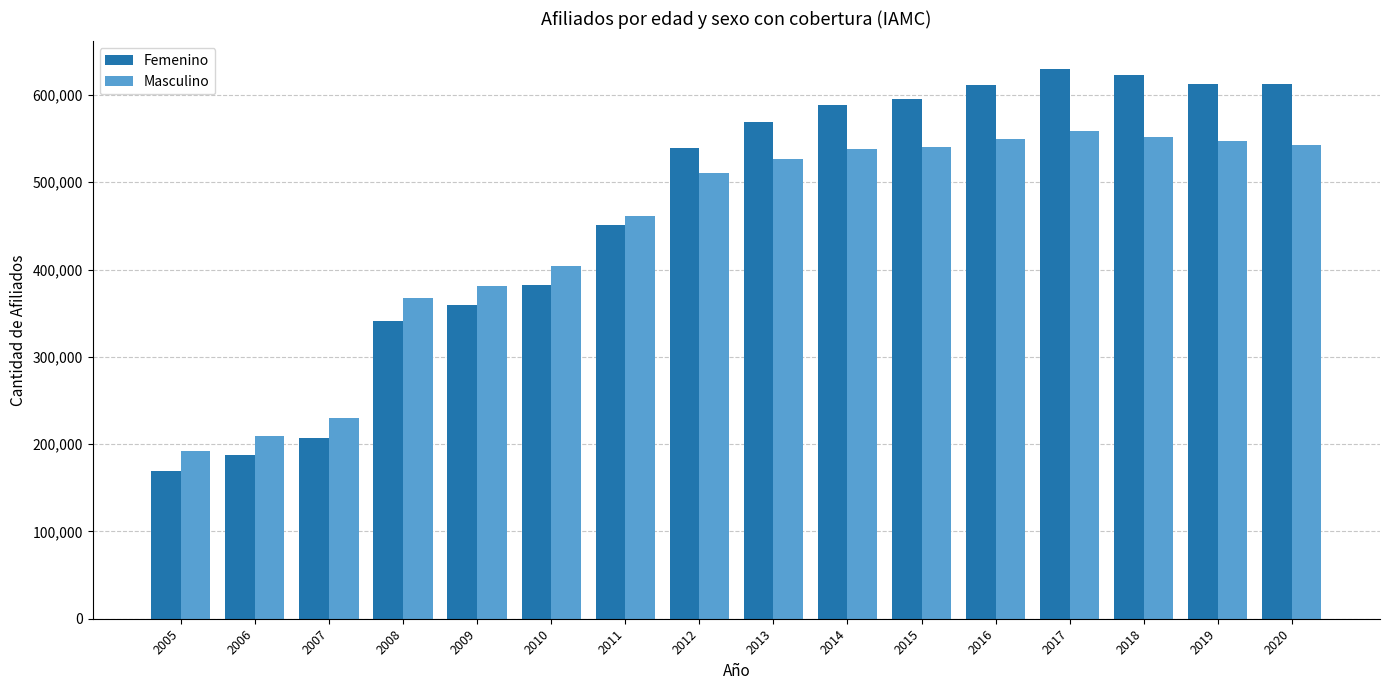

True or false: Masculino has a value of 546210 at 2008.

False